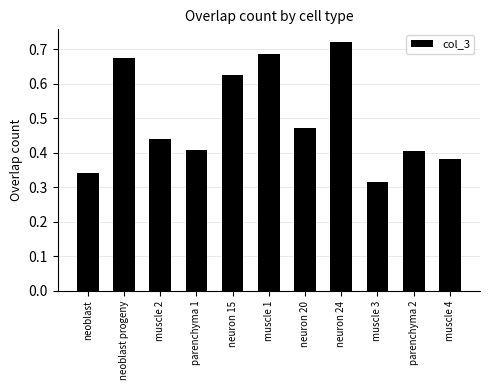

At which category does the chart reach its peak across all series?

neuron 24